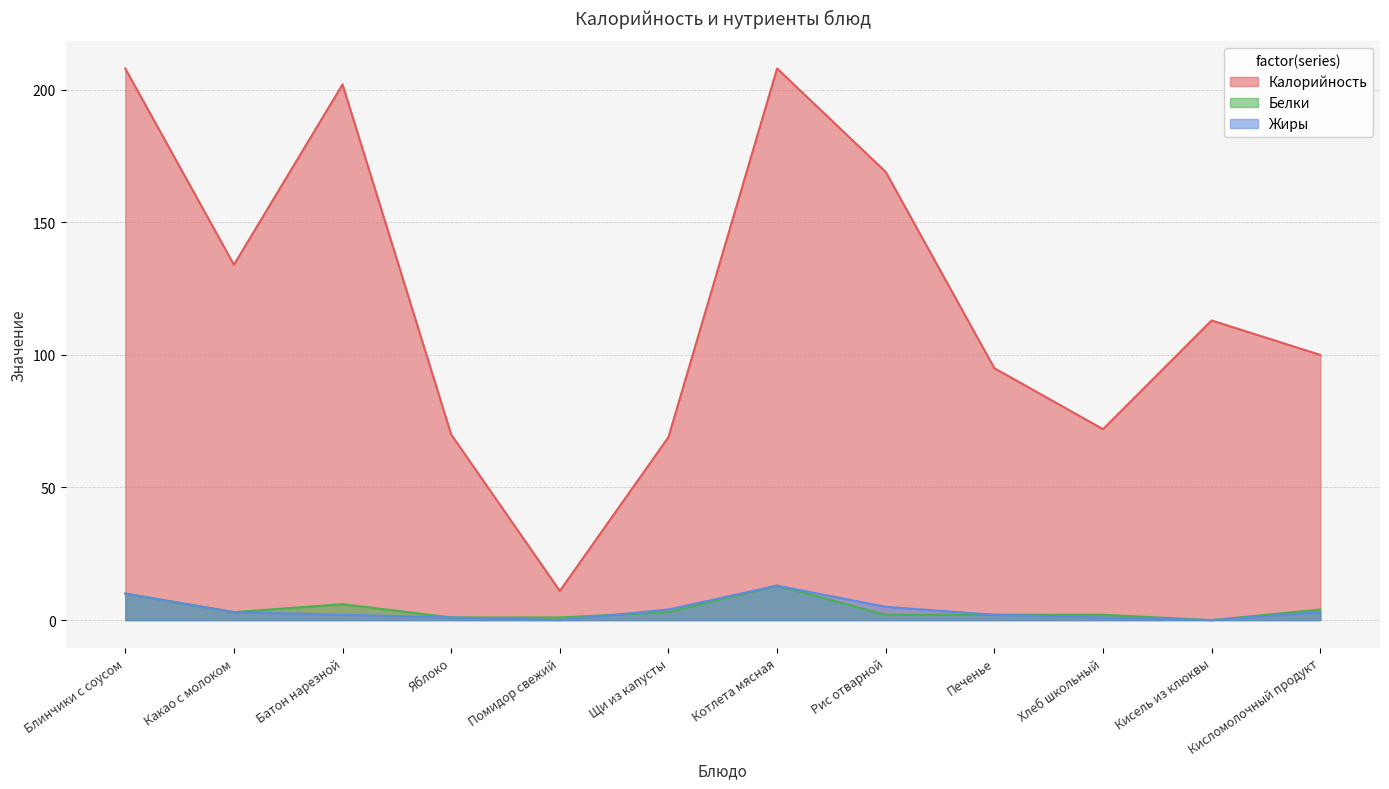

True or false: Жиры and Белки cross at least once.

True